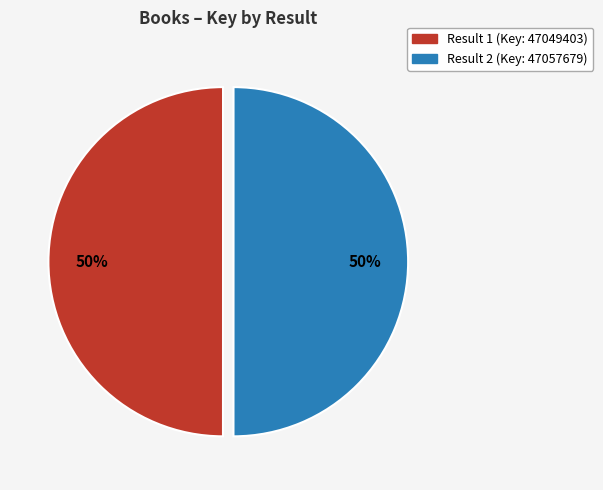

To the nearest percent, what is the average slice percentage?

50%